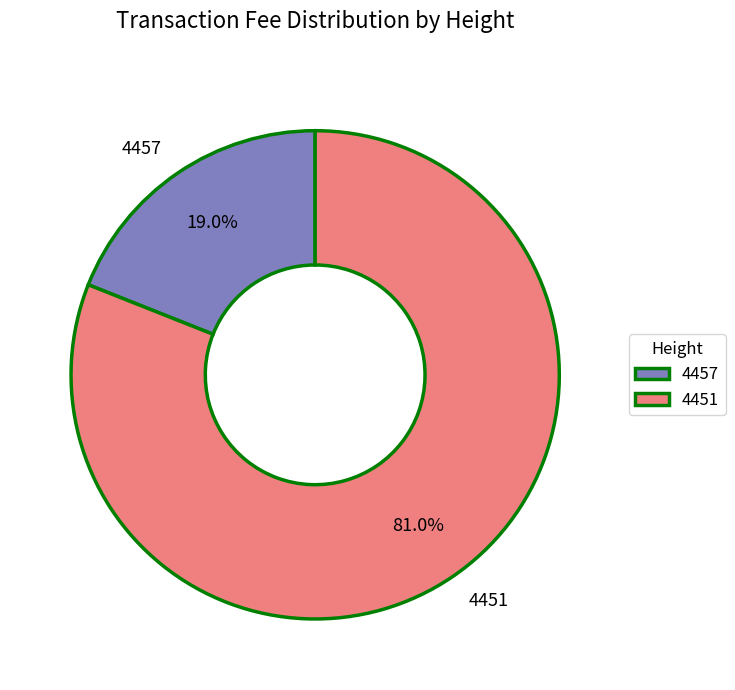

To the nearest percent, what is the combined percentage of 4451 and 4457?

100%